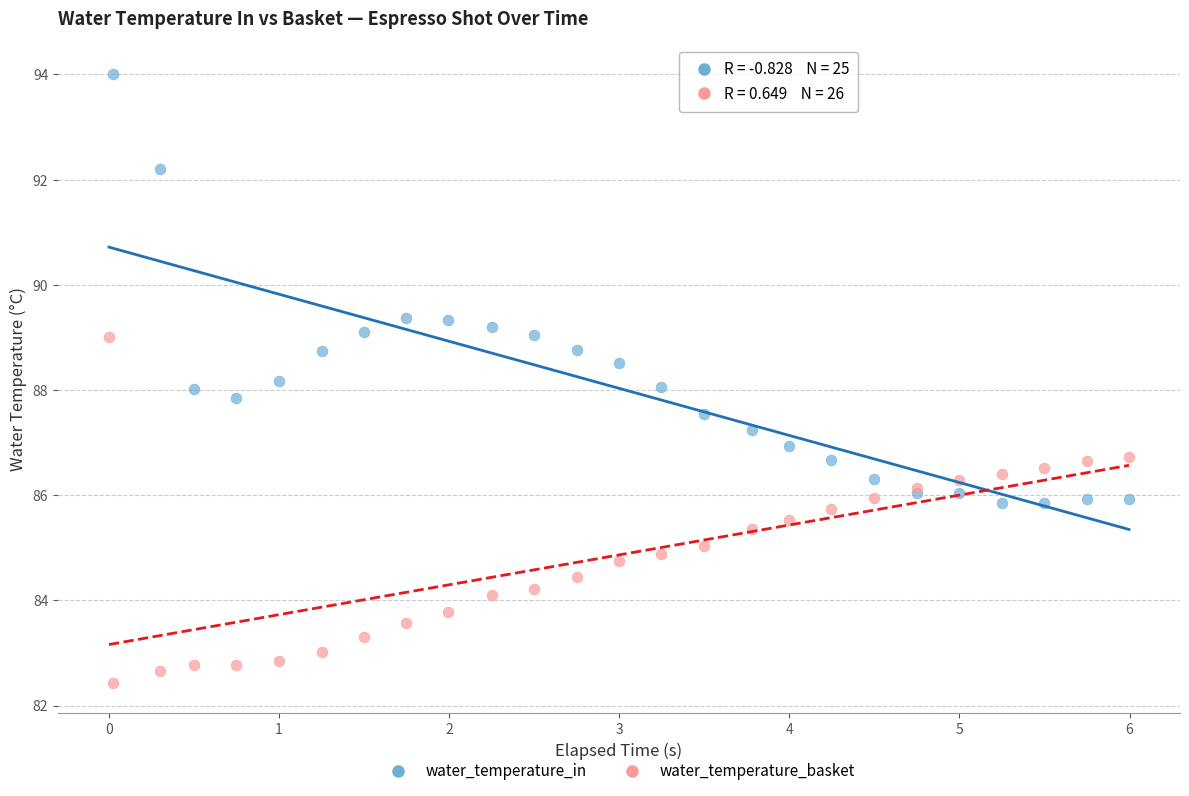

Which series has the widest spread of Y values?

water_temperature_in